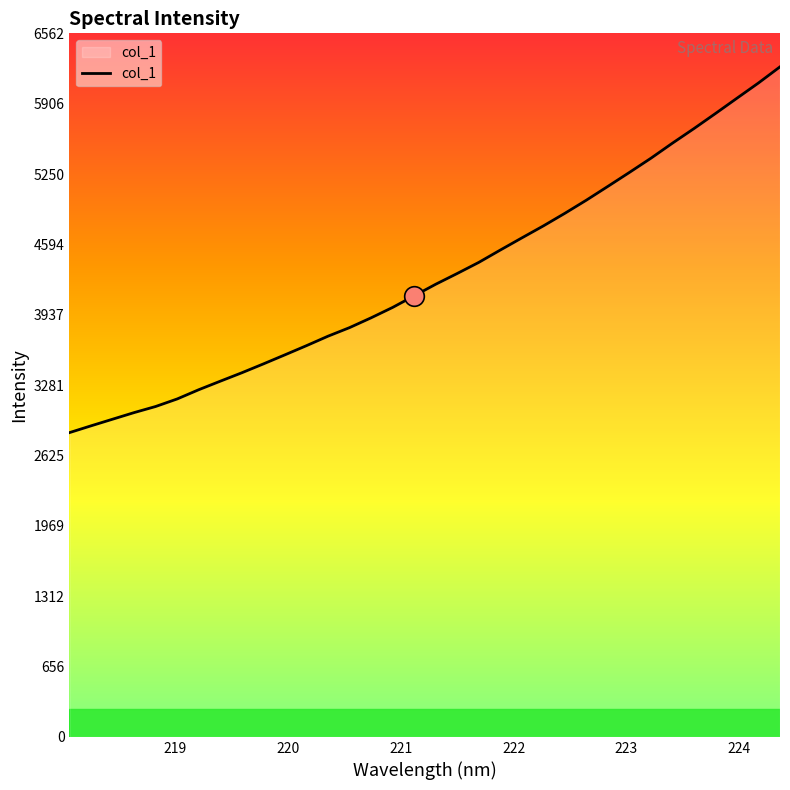

What is the maximum value shown in the chart?

6249.9